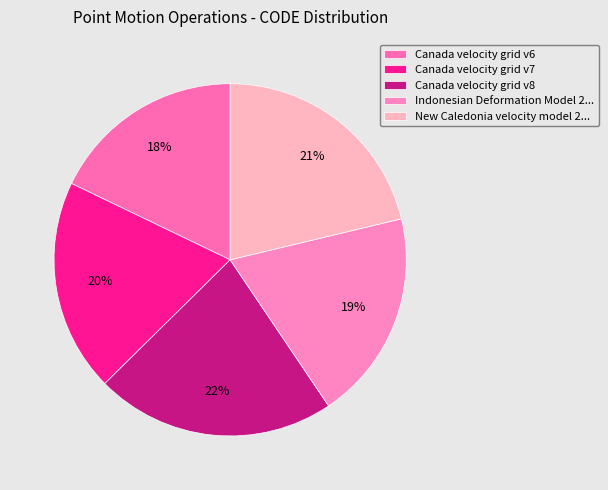

Is Canada velocity grid v7 the majority of the pie?

No